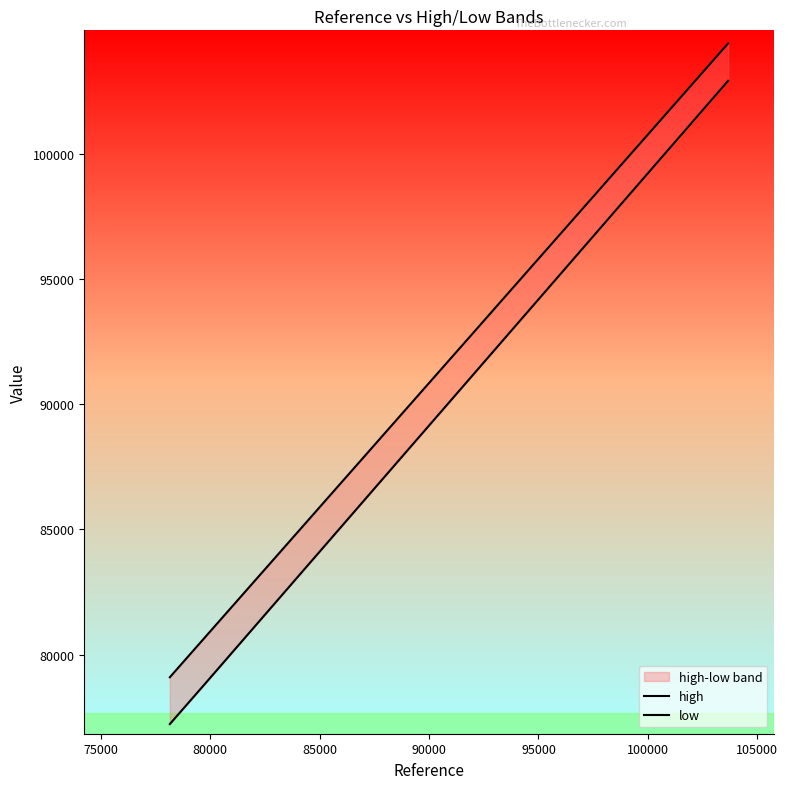

True or false: low and high cross at least once.

False